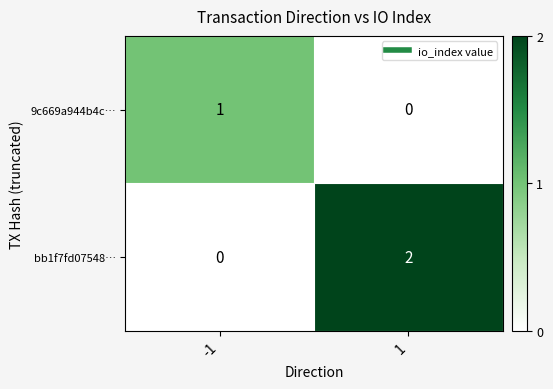

Which series has the widest spread of values?

bb1f7fd07548…